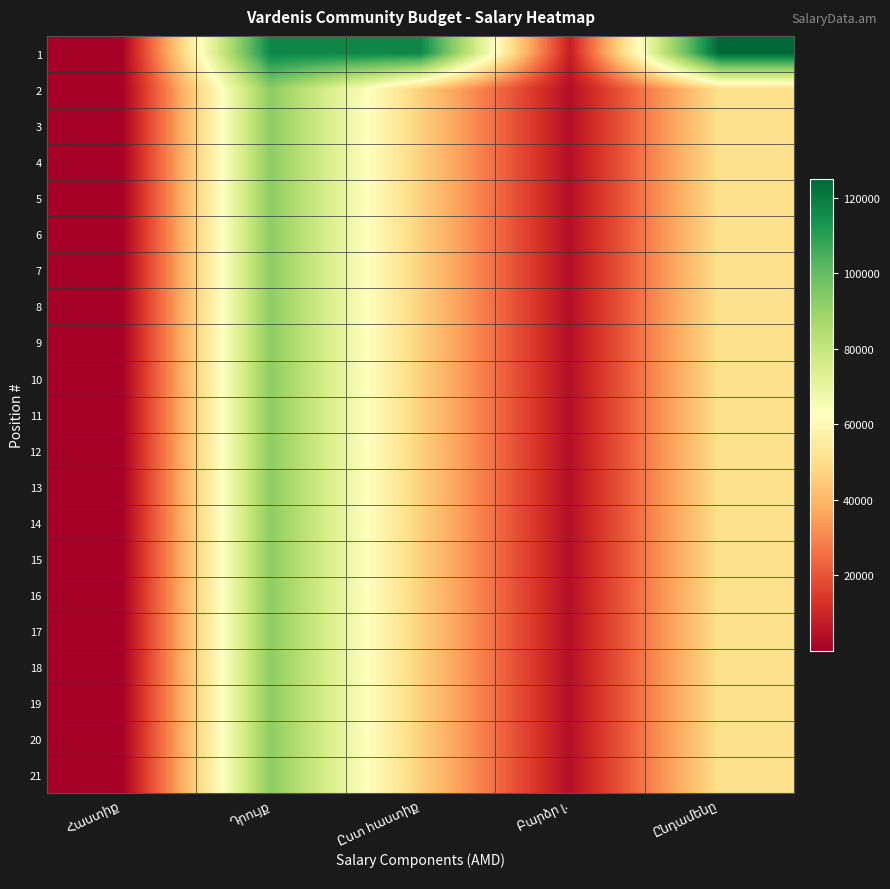

Count the number of categories in the chart.

5